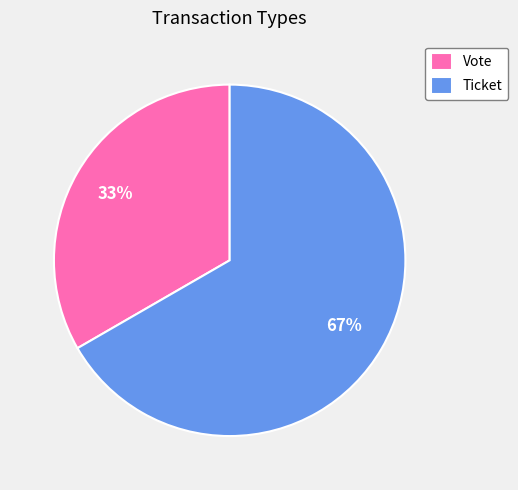

To the nearest percent, what is the combined percentage of Vote and Ticket?

100%